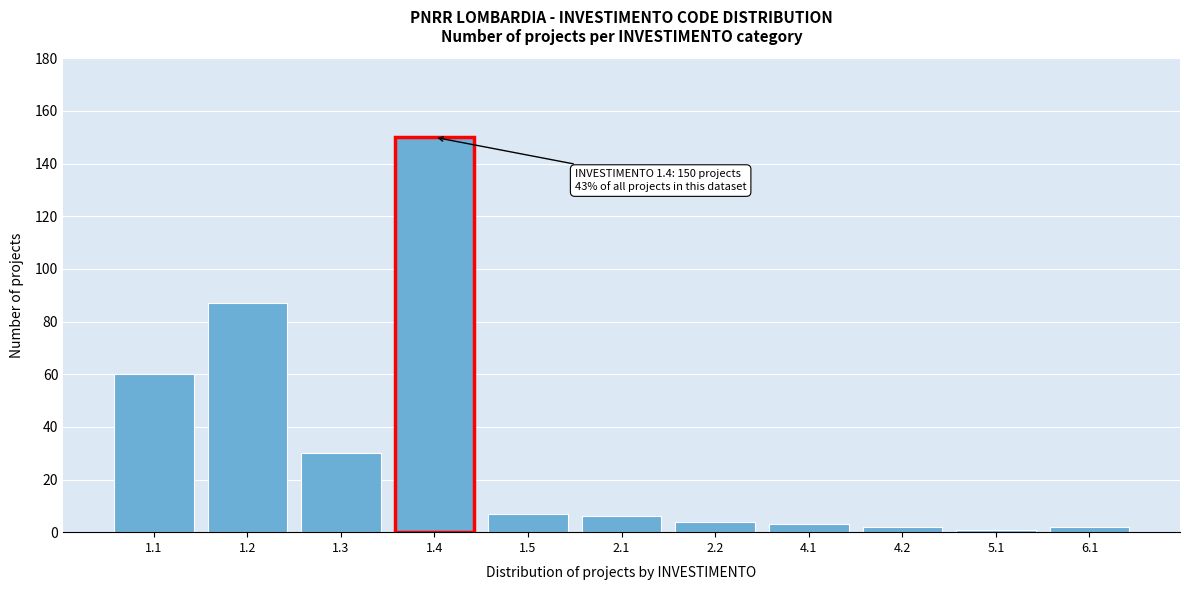

Reading left to right, list all the values displayed in this chart.

60	87	30	150	7	6	4	3	2	1	2